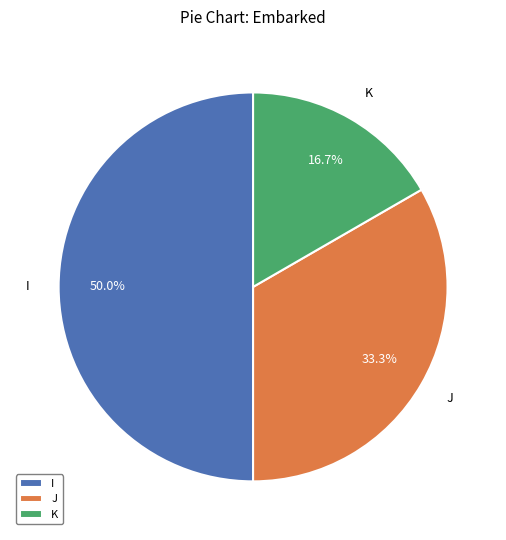

What portion of the pie excludes J?

66.7%